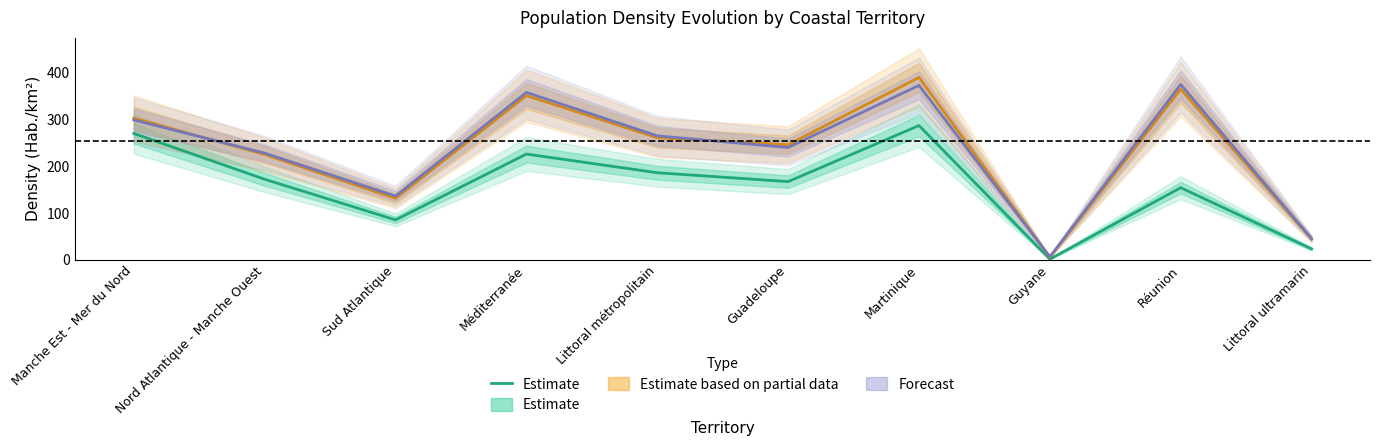

What is the difference between the maximum and minimum values?

286